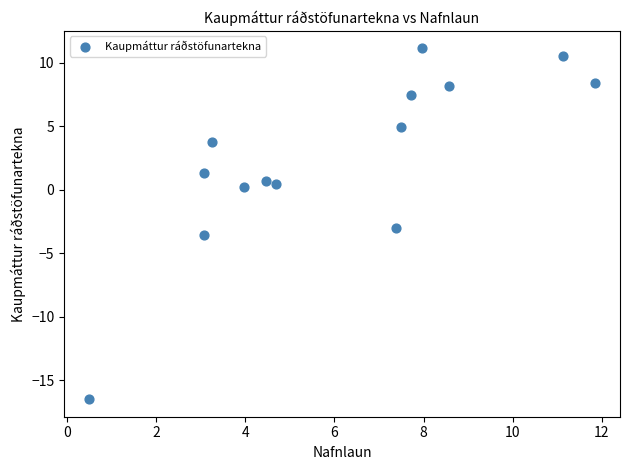

What is the range of Y values (max minus min)?

27.6